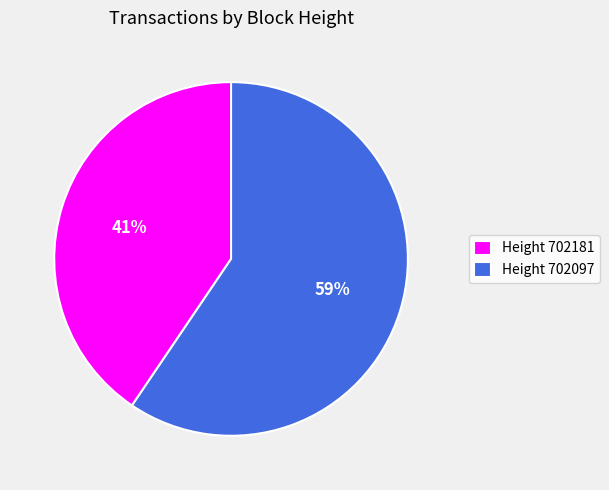

Is the sum of Height 702097 and Height 702181 greater than half?

Yes